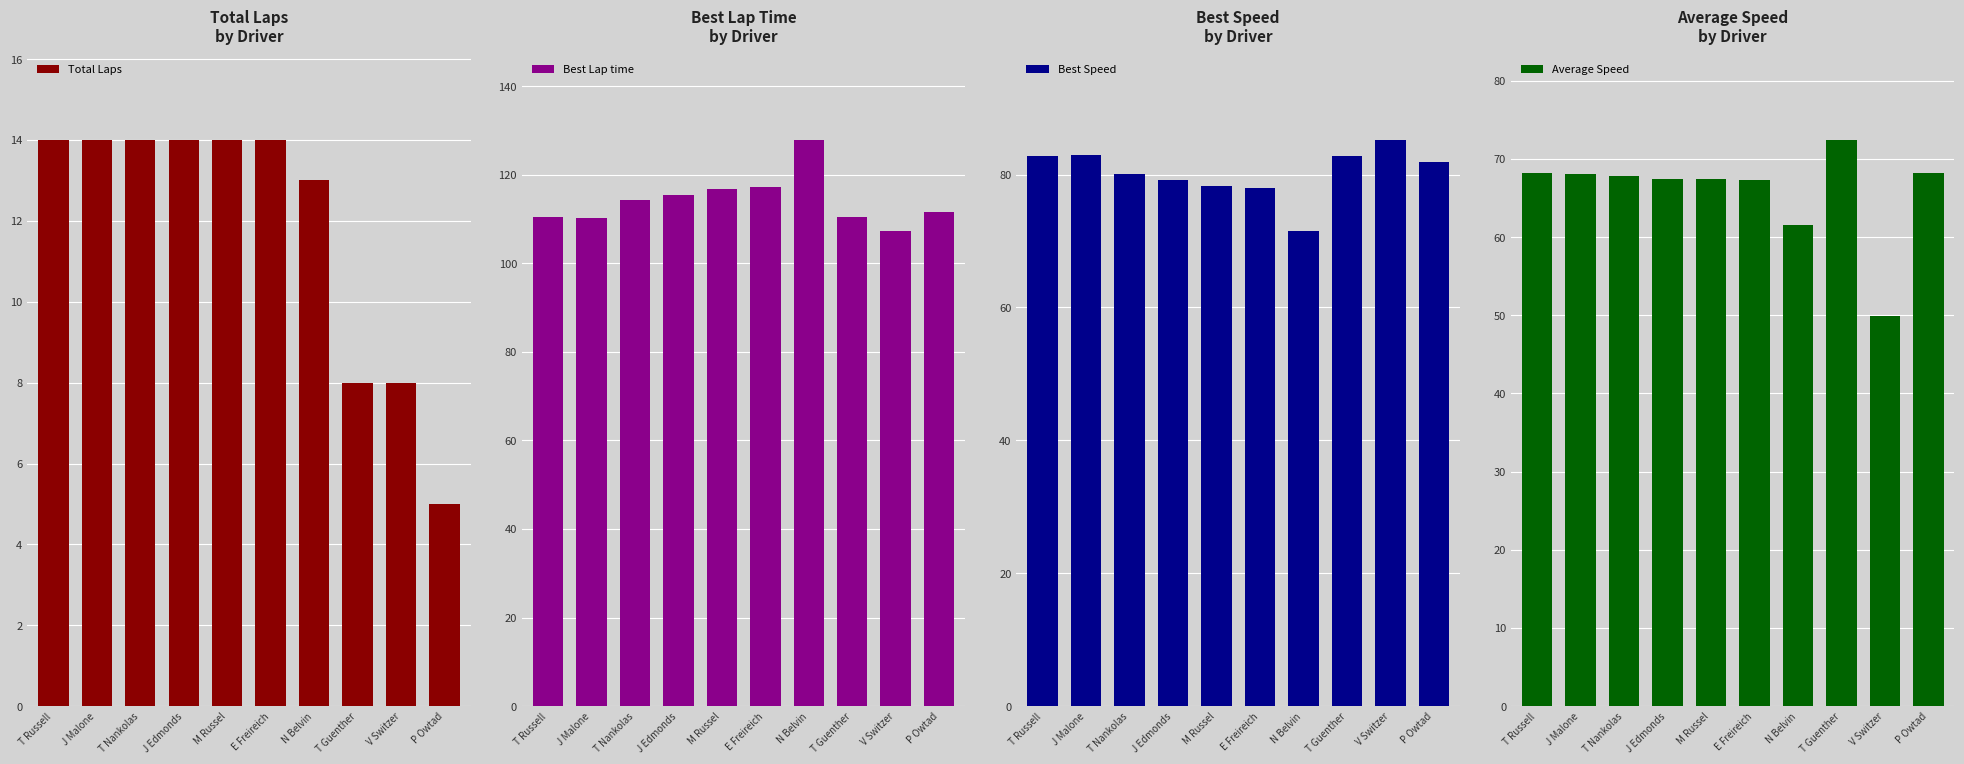

What is the value of the Average Speed bar at the 6th from the left?

67.4